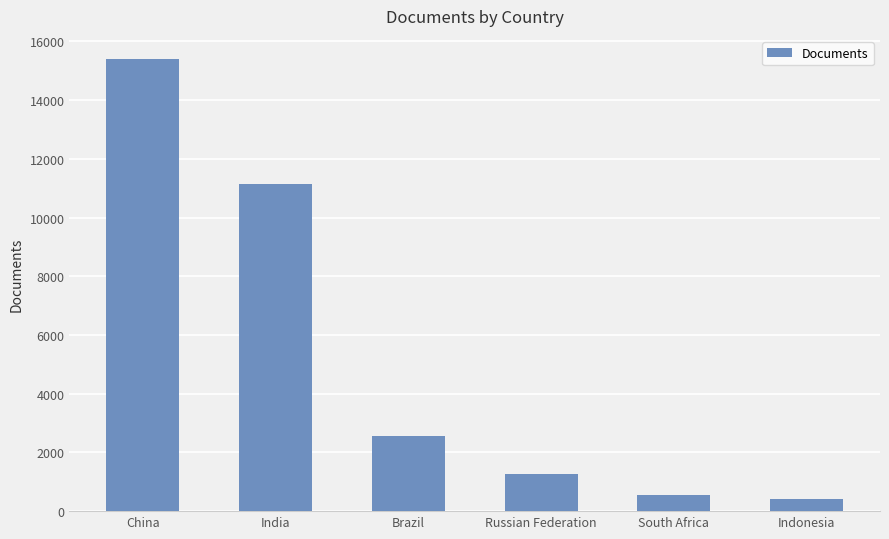

What is the minimum value shown in the chart?

429